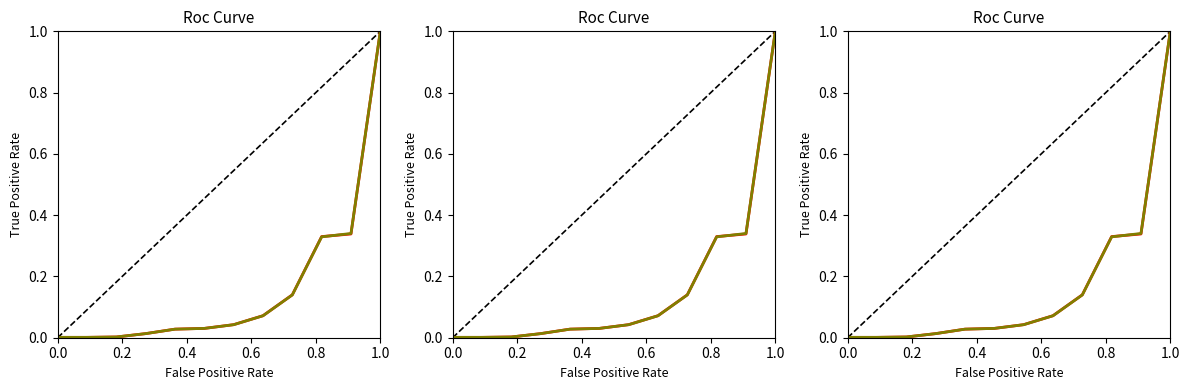

True or false: Total has a value of 0.0 at 0.4.

False